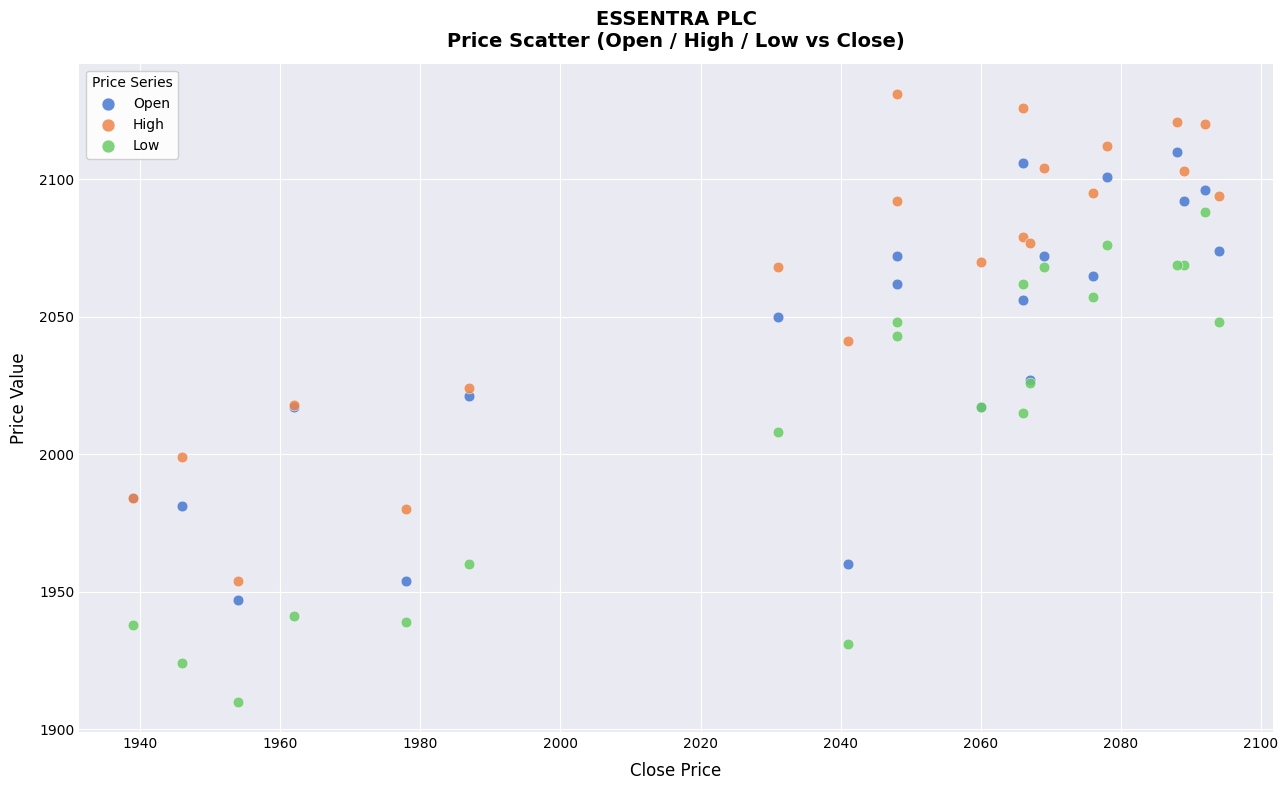

Which series contains the lowest Y value?

Low